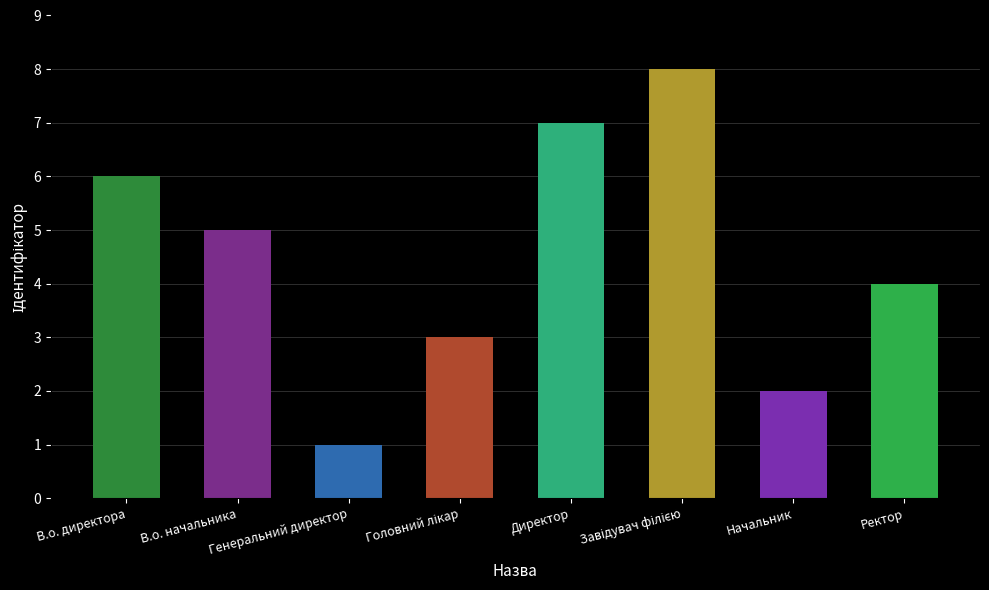

Which category has the lowest value across all series?

Генеральний директор